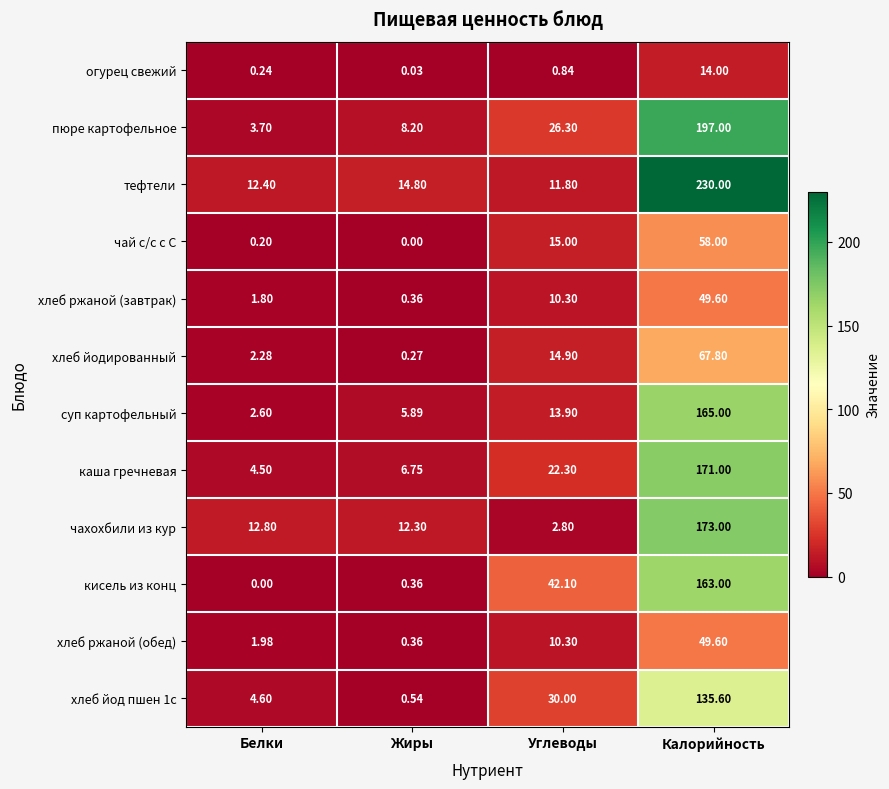

Between Белки and Жиры, which series saw the biggest shift?

пюре картофельное